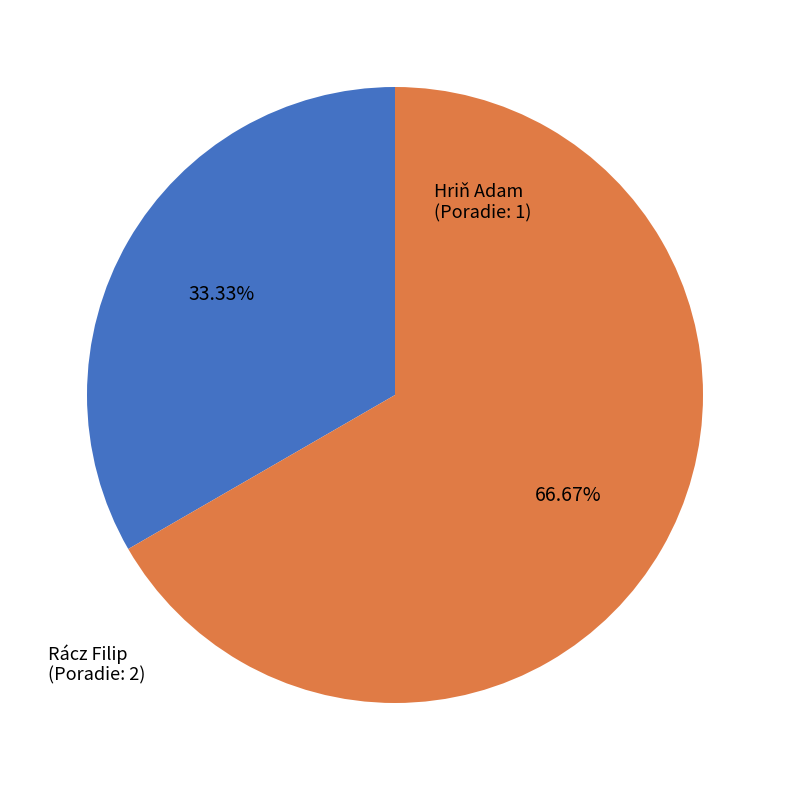

Between Hriň Adam and Rácz Filip, which is larger?

Rácz Filip